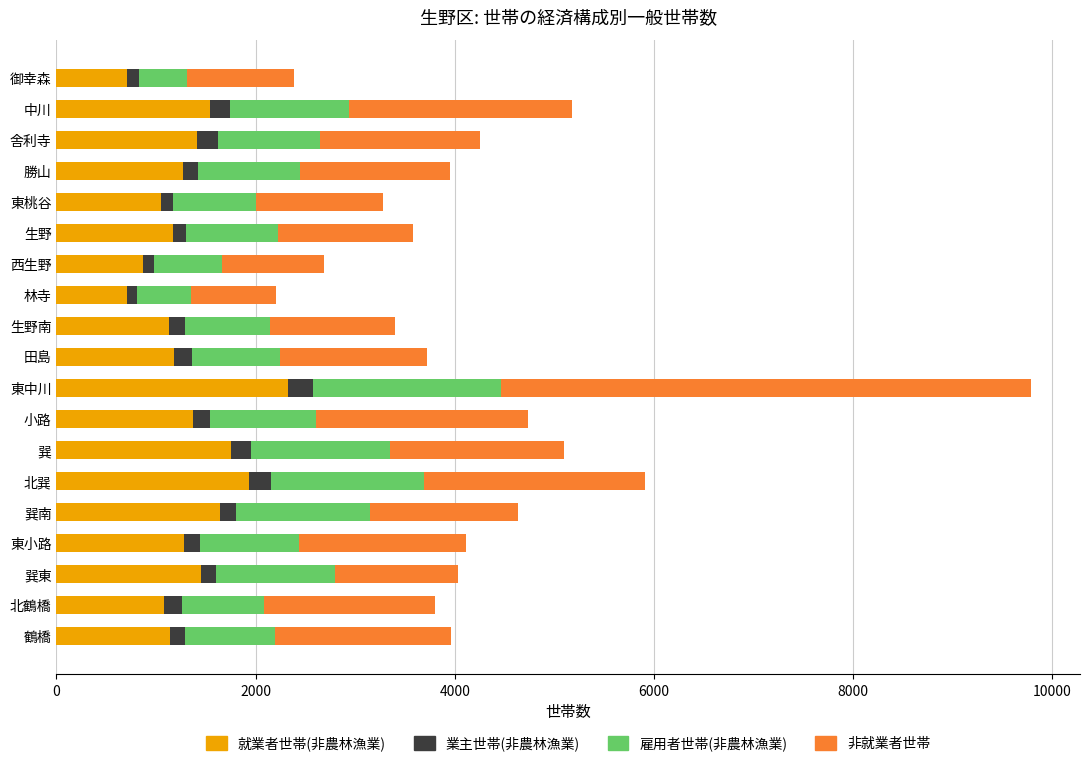

The 就業者世帯(非農林漁業) series shows 473 at 東小路. True or false?

False